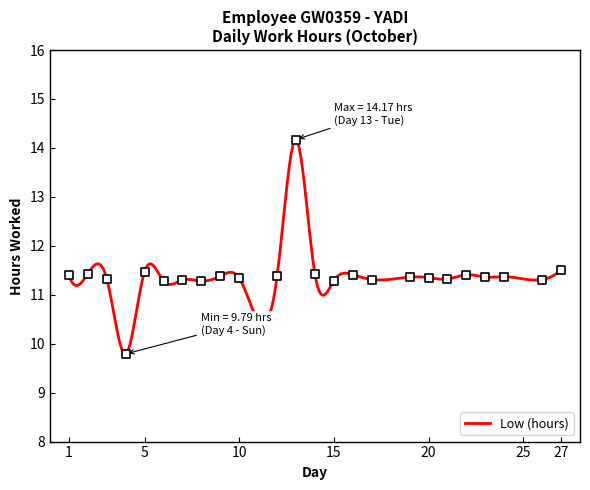

Approximately how many times larger is the value at 24 compared to 14?

1.0